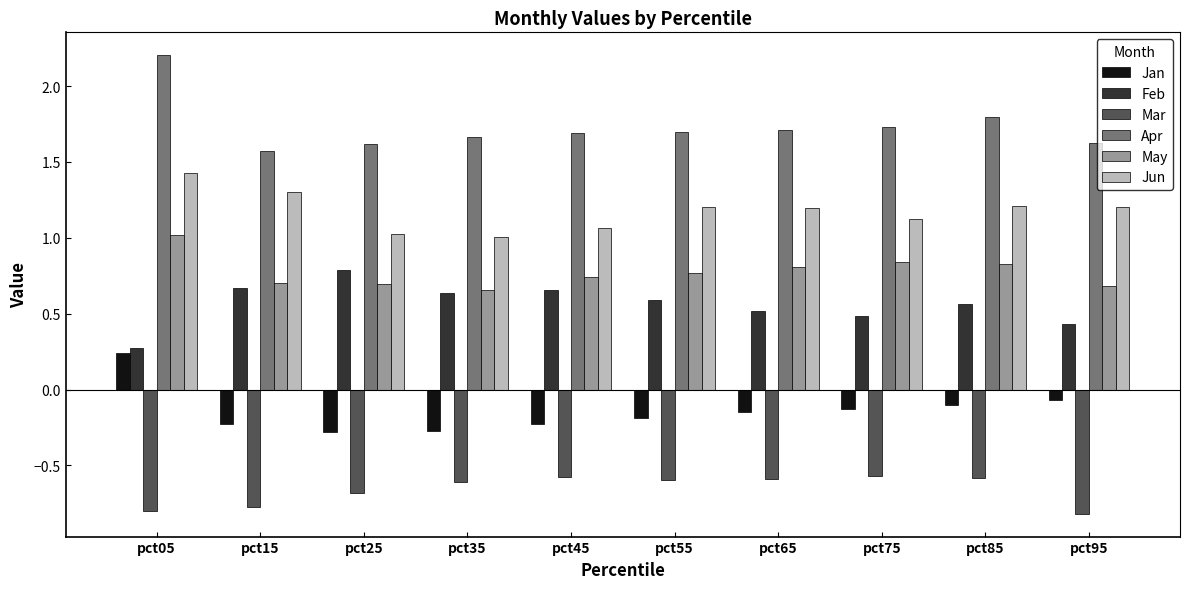

What is the difference between the maximum and minimum values in the Feb series?

0.5